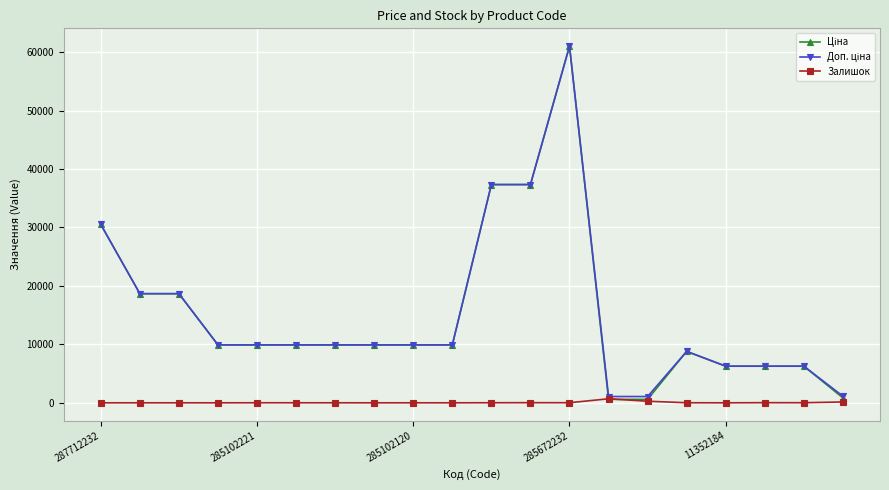

True or false: Залишок has more than 1 points higher than both neighbors.

True